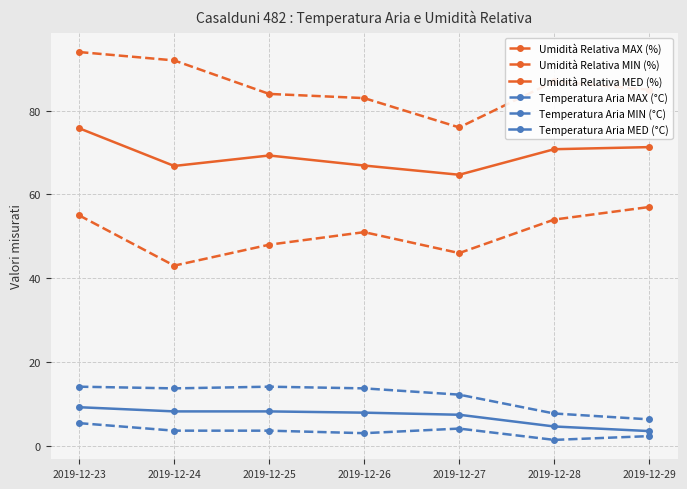

The value of Umidità Relativa MIN (%) at 2019-12-27 is 46.0. True or false?

True